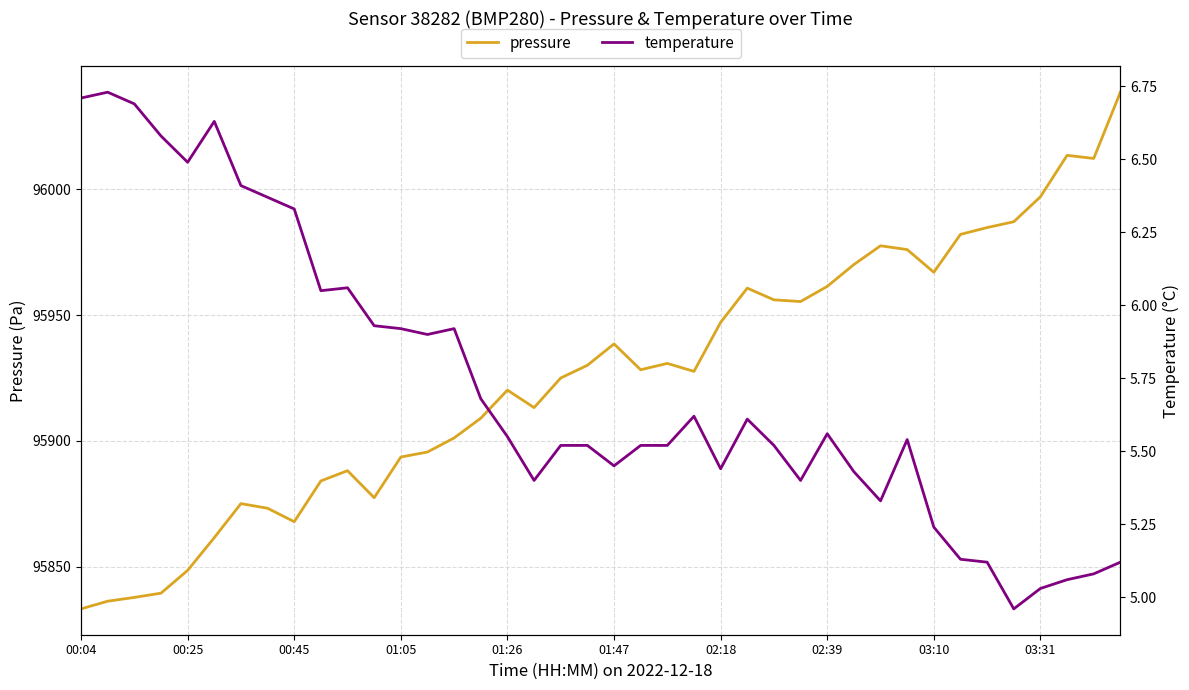

In pressure, how many points are higher than both neighbors (excluding endpoints)?

8